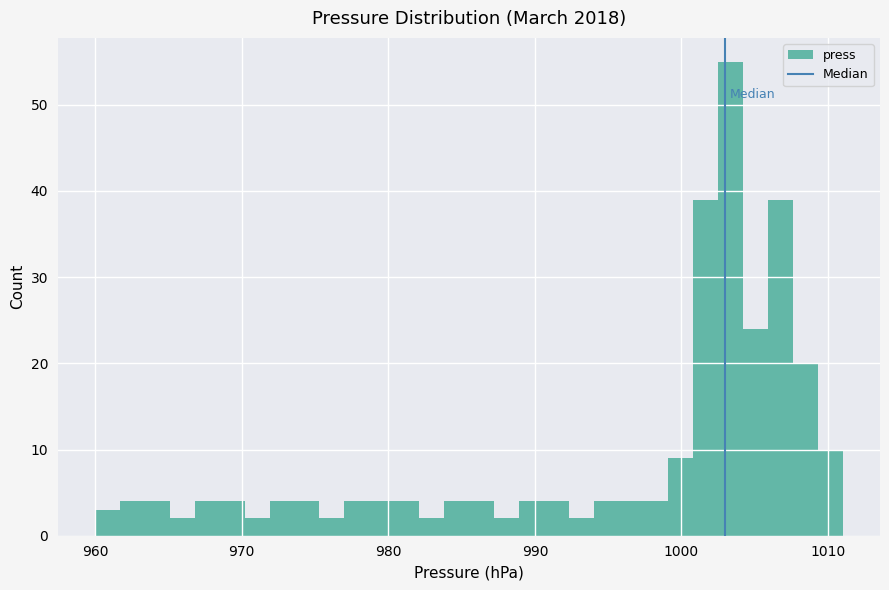

Read against the x-axis, roughly where is the centre of the tallest bar?

1003